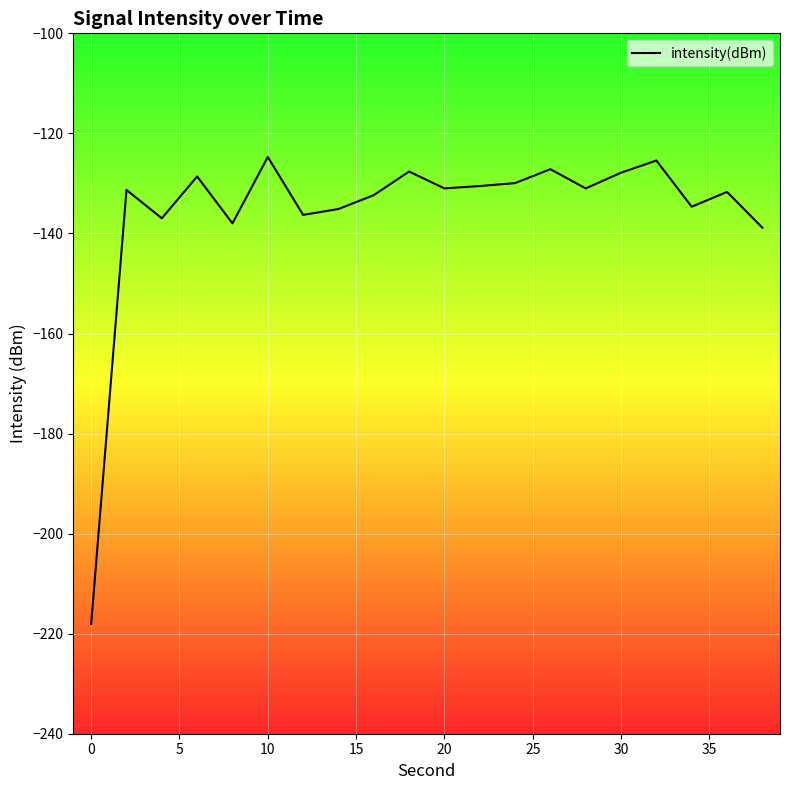

What is the difference between the maximum and minimum values?

93.3